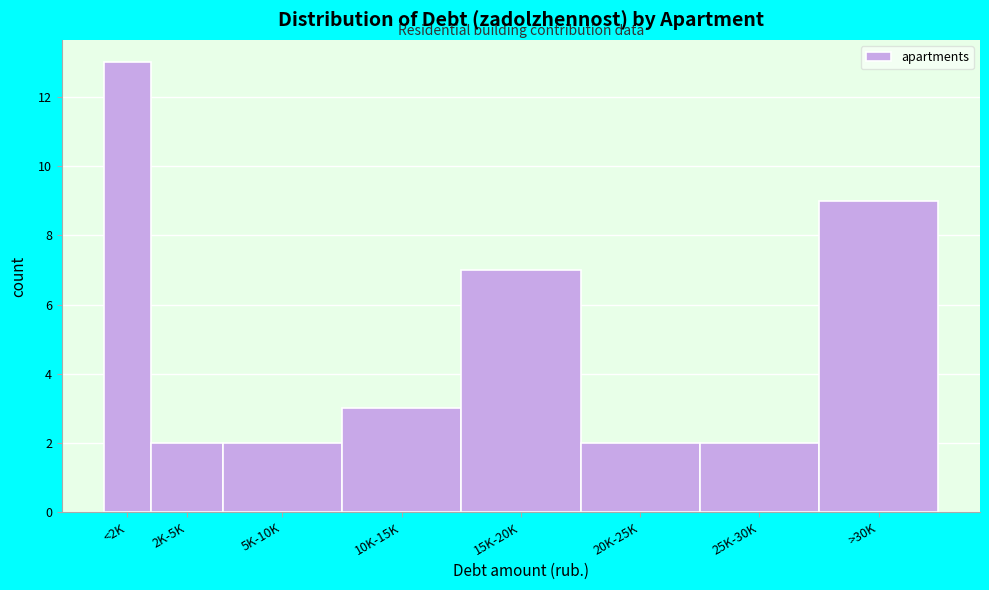

Reading right to left, transcribe all the data shown in this chart.

>30K=9	25K-30K=2	20K-25K=2	15K-20K=7	10K-15K=3	5K-10K=2	2K-5K=2	<2K=13